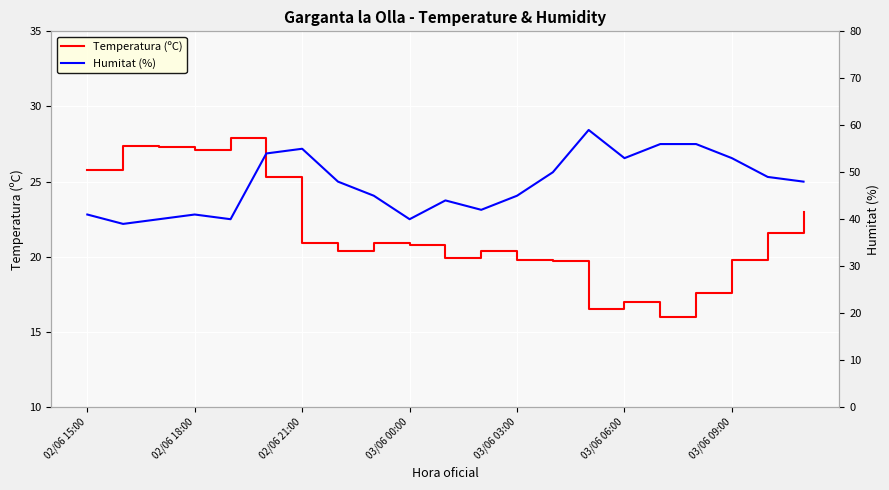

Is it true that Temperatura (ºC) equals 19.8 at 03/06 03:00?

True